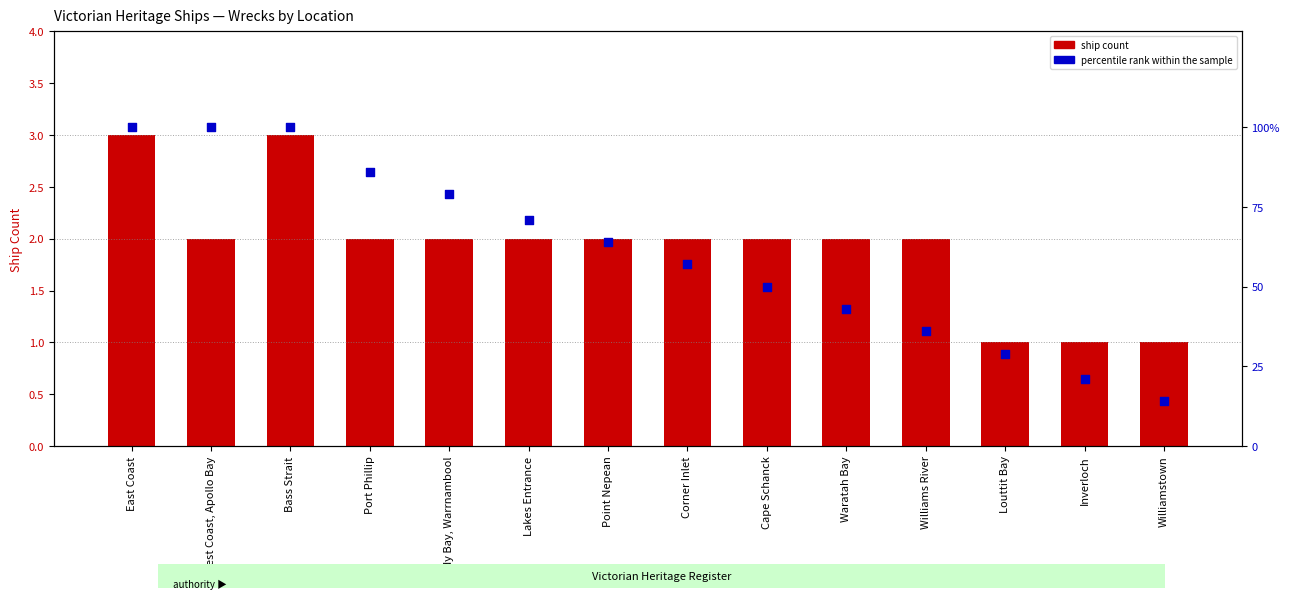

At how many categories does at least one series exceed 97?

3